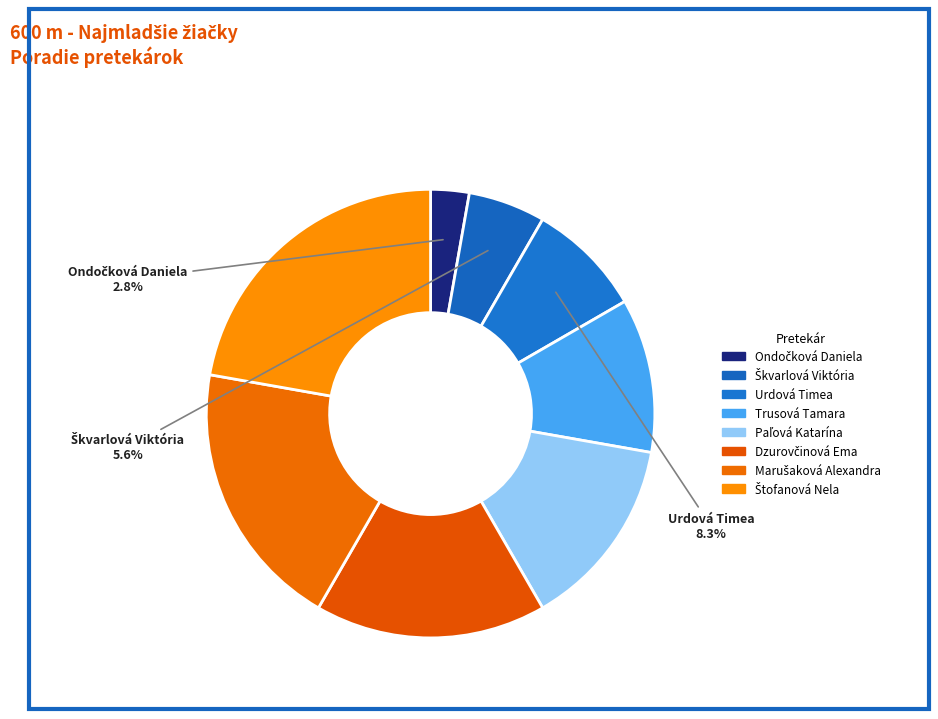

Combined, what portion of the pie is Trusová Tamara and Štofanová Nela?

33.3%